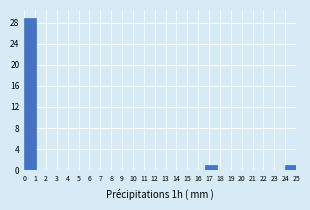

Reading left to right, transcribe this chart: for each bar, give the range it covers on the x-axis and its height. Neither the bar edges nor the heights are printed on the chart, so give them approximately, as read against the axes.

0.0 to 1.0: 29
1.0 to 2.1: 0
2.1 to 3.1: 0
3.1 to 4.2: 0
4.2 to 5.2: 0
5.2 to 6.3: 0
6.3 to 7.3: 0
7.3 to 8.3: 0
8.3 to 9.4: 0
9.4 to 10.4: 0
10.4 to 11.5: 0
11.5 to 12.5: 0
12.5 to 13.5: 0
13.5 to 14.6: 0
14.6 to 15.6: 0
15.6 to 16.7: 0
16.7 to 17.7: 1
17.7 to 18.8: 0
18.8 to 19.8: 0
19.8 to 20.8: 0
20.8 to 21.9: 0
21.9 to 22.9: 0
22.9 to 24.0: 0
24.0 to 25.0: 1